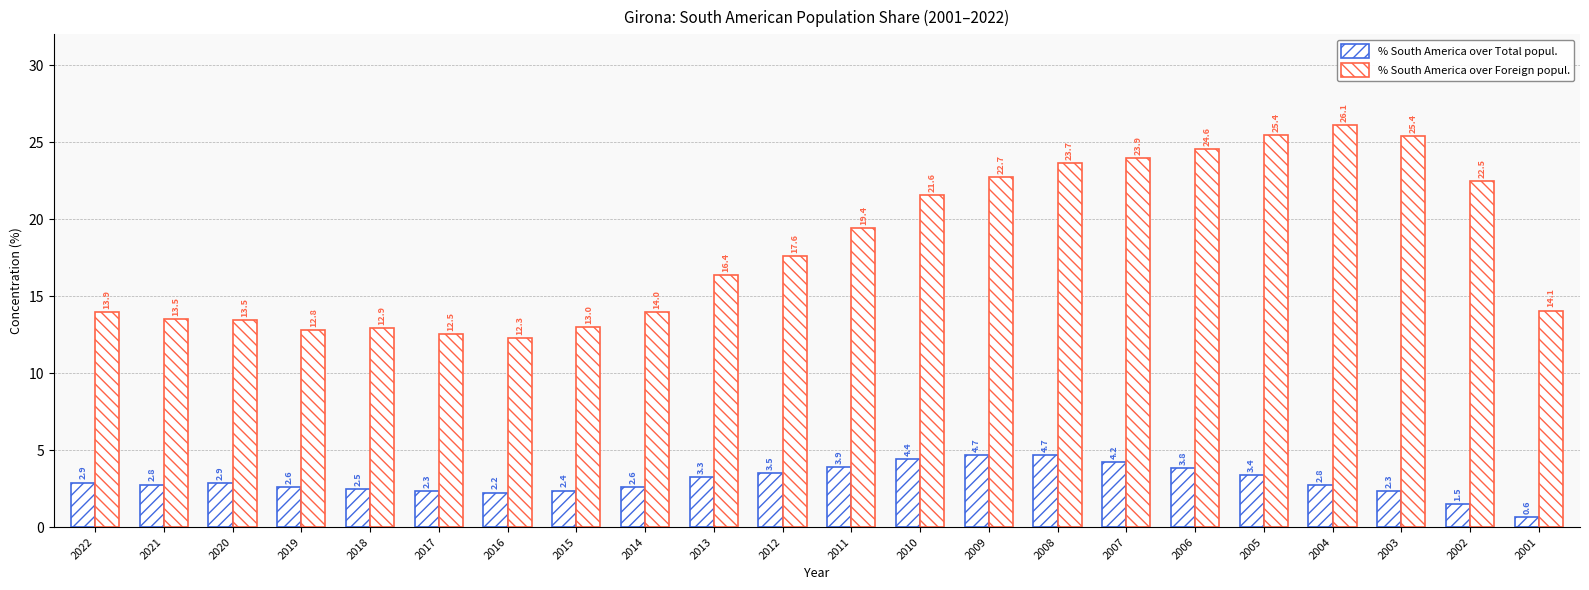

Does the chart contain any negative values?

No